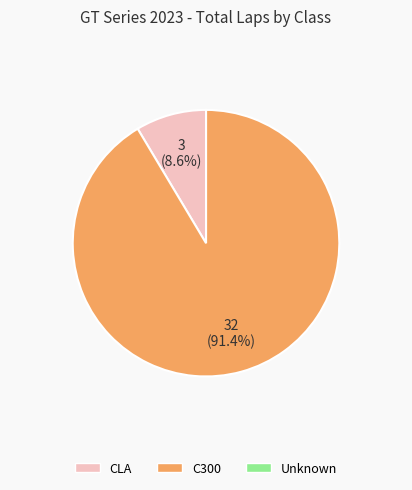

Is there any slice that represents more than half of the pie?

Yes